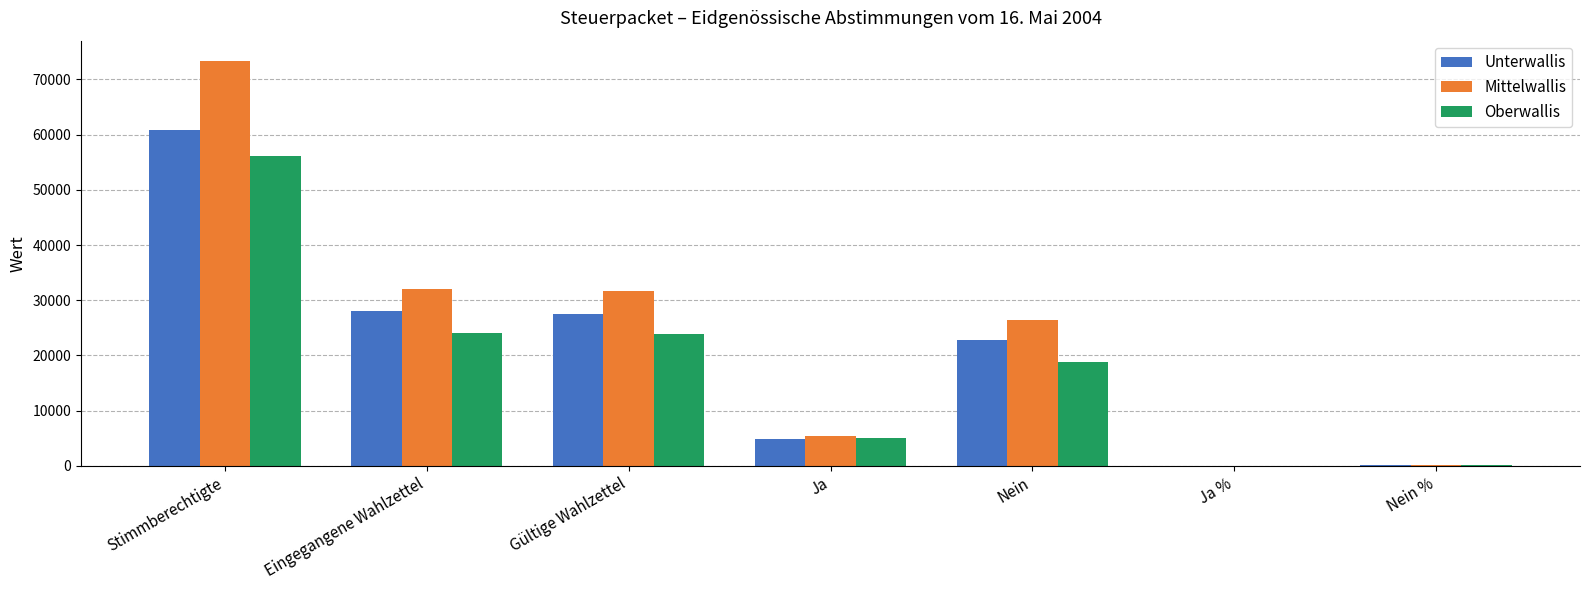

What is the approximate value of Oberwallis at Ja?

4994.0